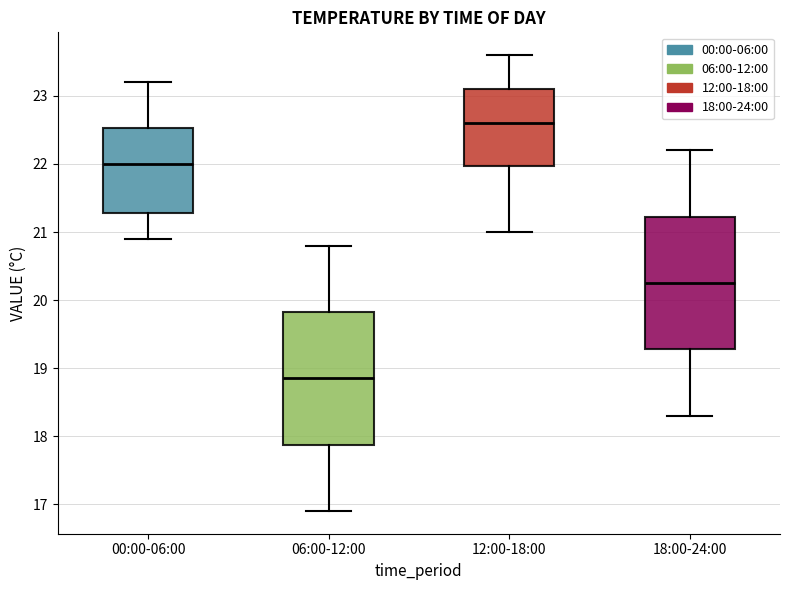

Which box's median line is the lowest?

06:00-12:00